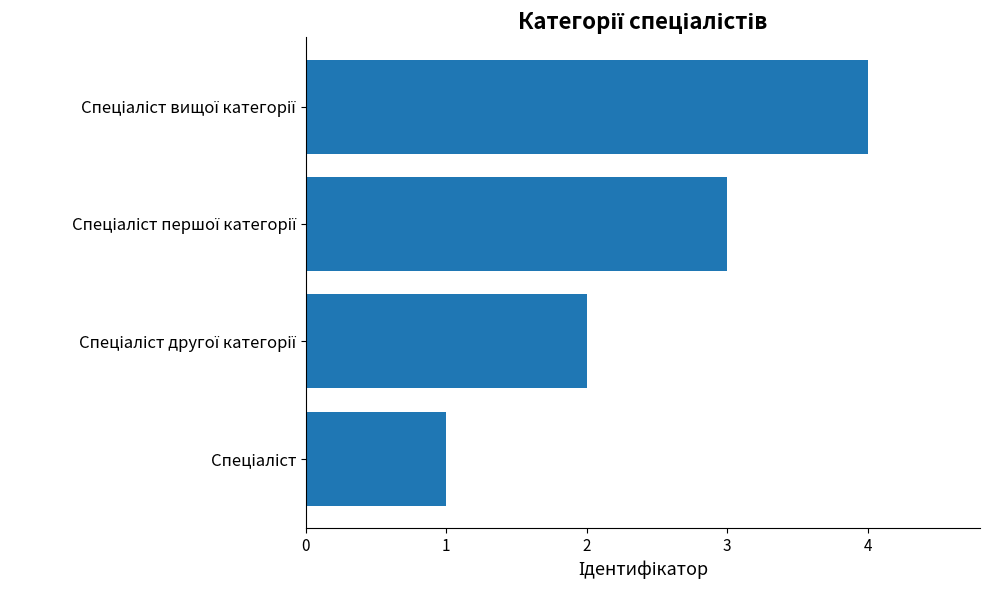

What is the difference between the maximum and minimum values?

3